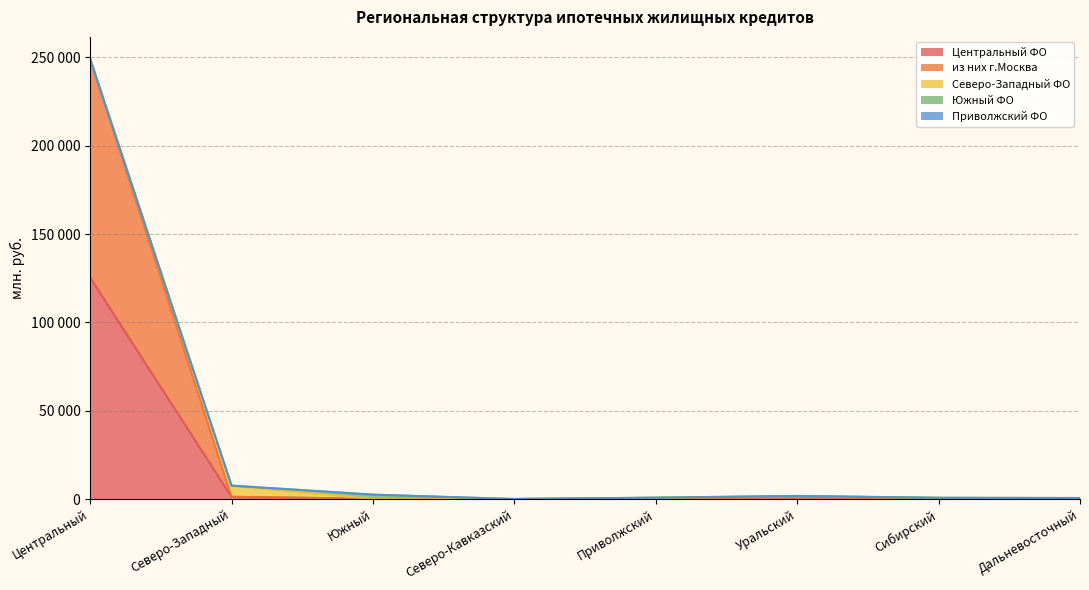

What is the sum of the из них г.Москва values at Центральный and Южный?

123766